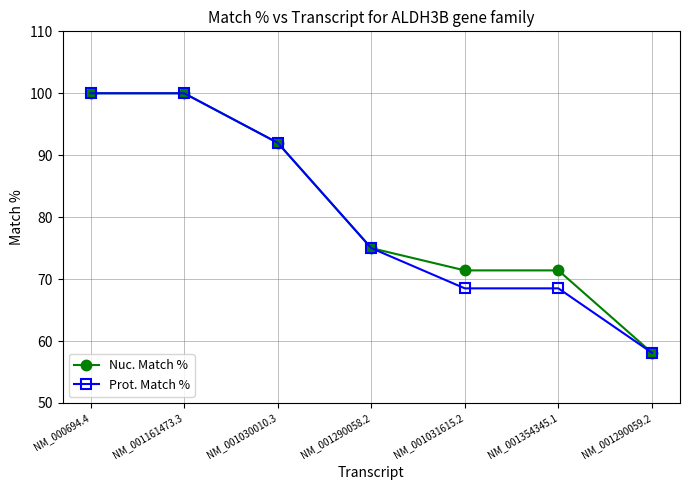

What is the minimum value shown in the chart?

58.1